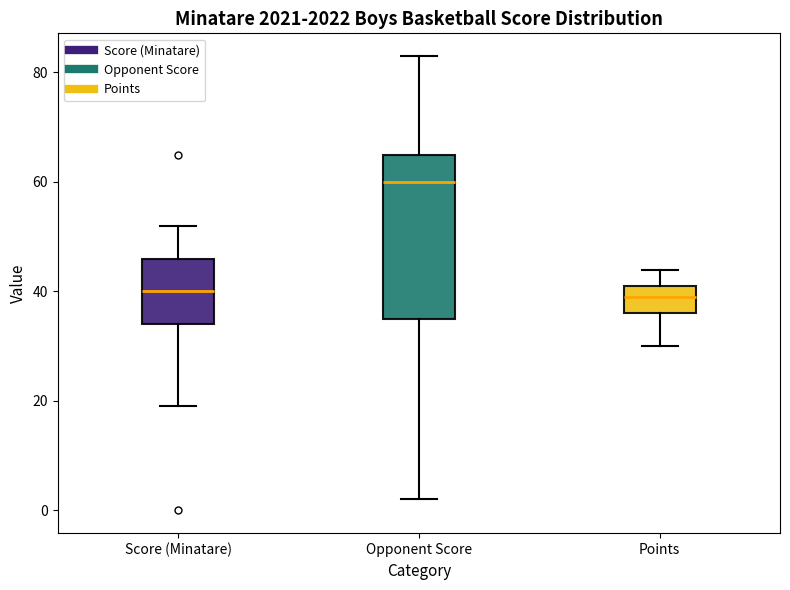

Which box's median line is the highest?

Opponent Score